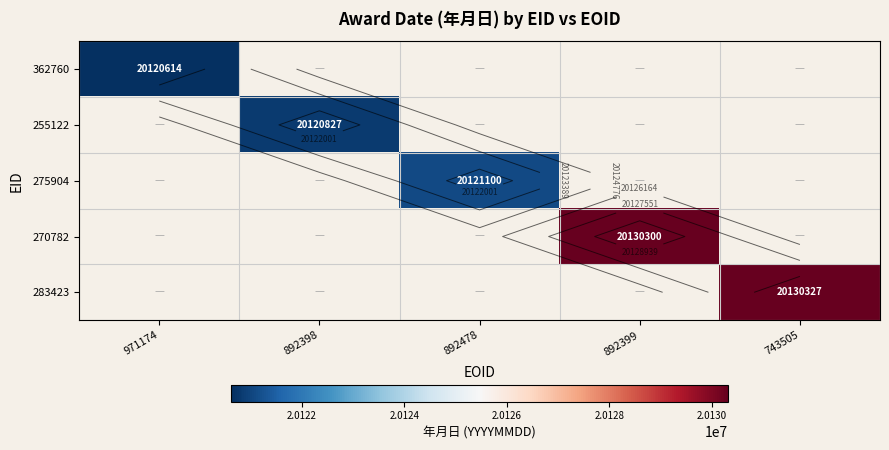

How many series are shown in this chart?

5